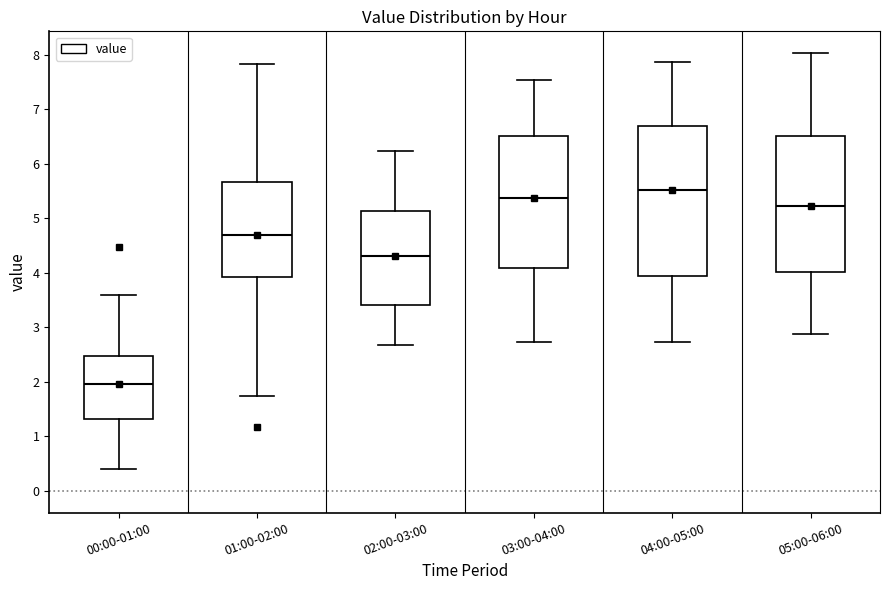

Reading left to right, transcribe this box plot: for each box, give where its median line is, the range the box spans, and where its two whiskers end, as read against the y-axis. The values are not printed on the chart, so give them approximately, as read against the axis.

00:00-01:00: median 2.0, box 1.3 to 2.5, whiskers 0.4 to 3.6
01:00-02:00: median 4.7, box 3.9 to 5.7, whiskers 1.7 to 7.8
02:00-03:00: median 4.3, box 3.4 to 5.1, whiskers 2.7 to 6.2
03:00-04:00: median 5.4, box 4.1 to 6.5, whiskers 2.7 to 7.5
04:00-05:00: median 5.5, box 3.9 to 6.7, whiskers 2.7 to 7.9
05:00-06:00: median 5.2, box 4.0 to 6.5, whiskers 2.9 to 8.0